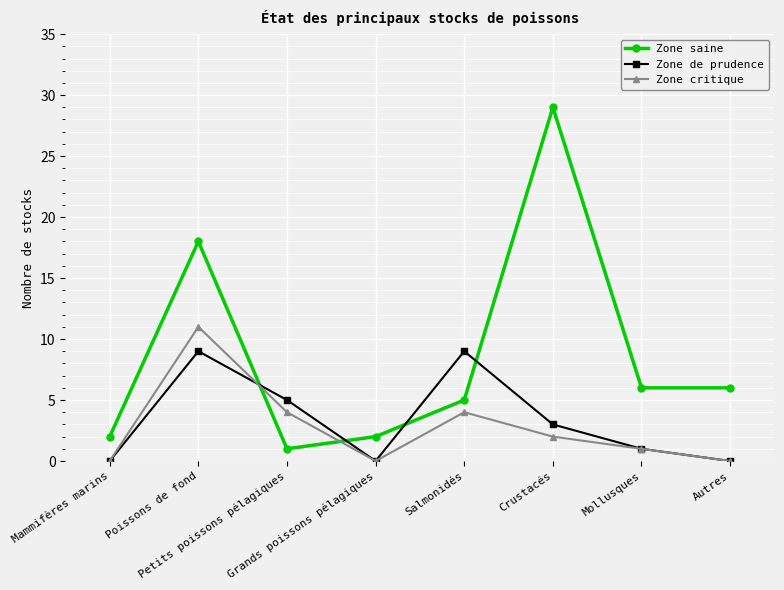

Does the chart display data point markers on the line(s)?

Yes